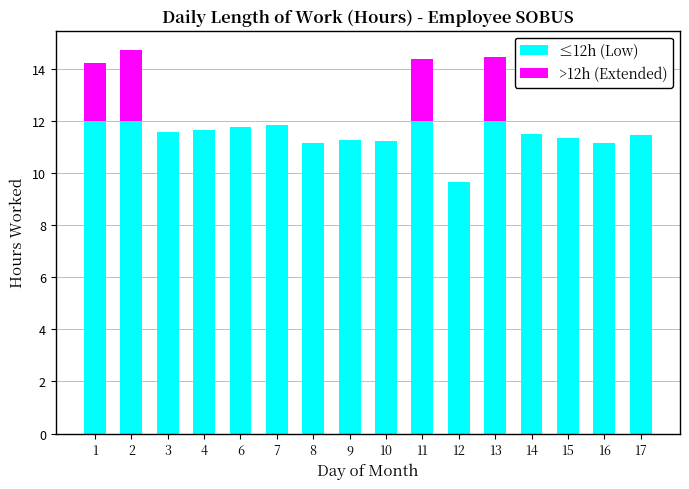

Where does the ≤12h (Low) series first go above 11?

1